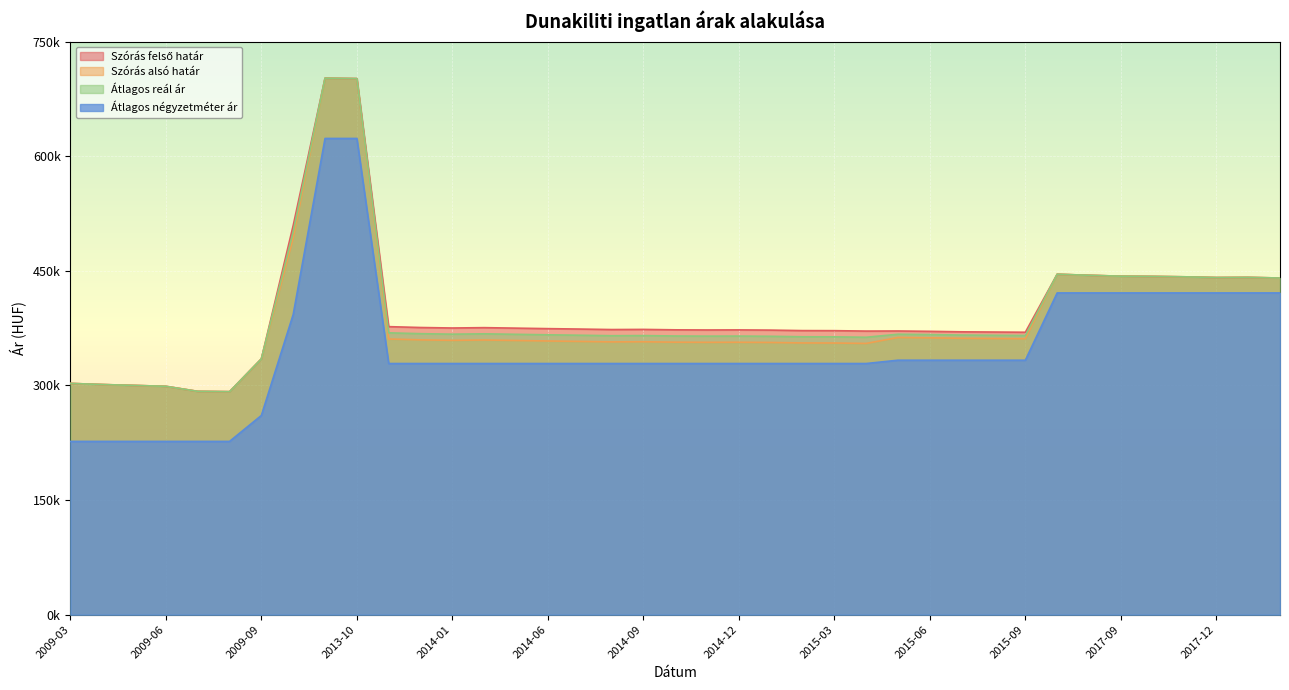

What is the total value across all series at 2014-08?

1423807